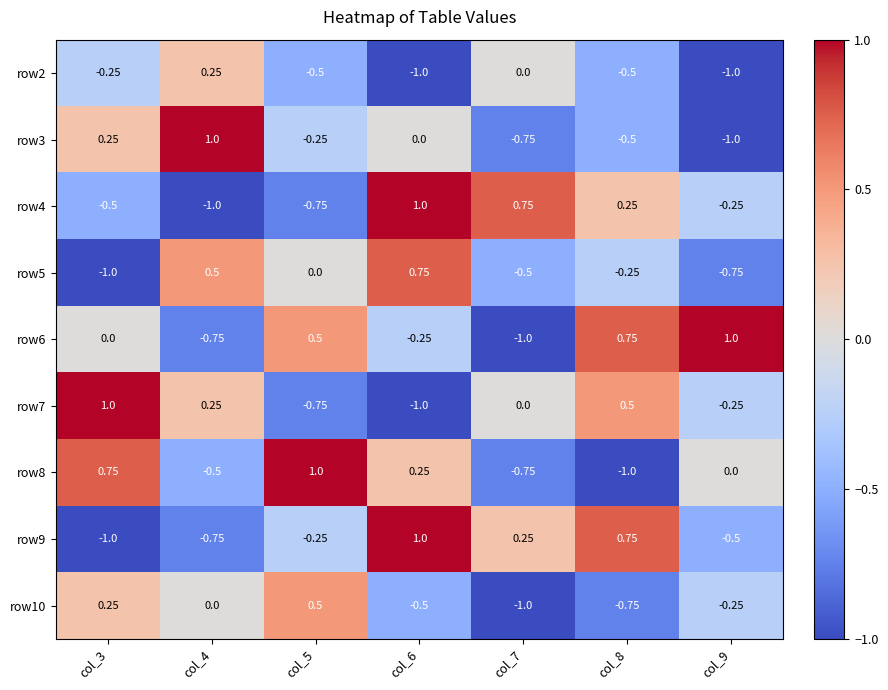

How many series are shown in this chart?

9